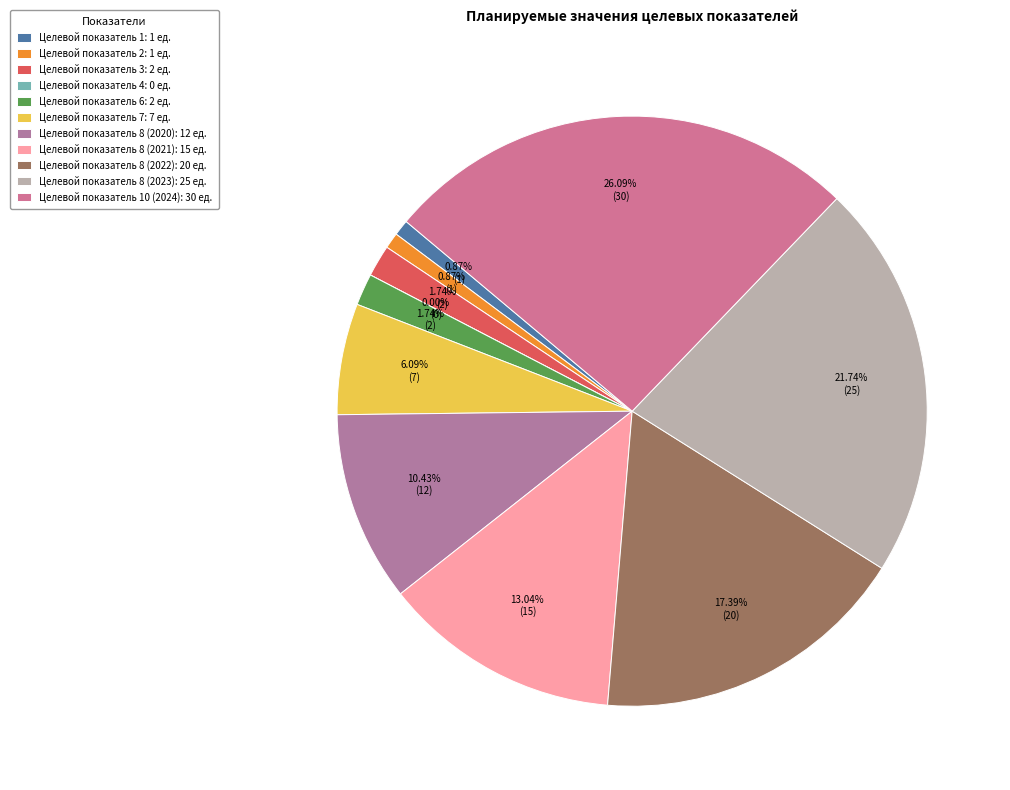

What percentage is the Целевой показатель 8 (2021) slice, to the nearest percent?

13%